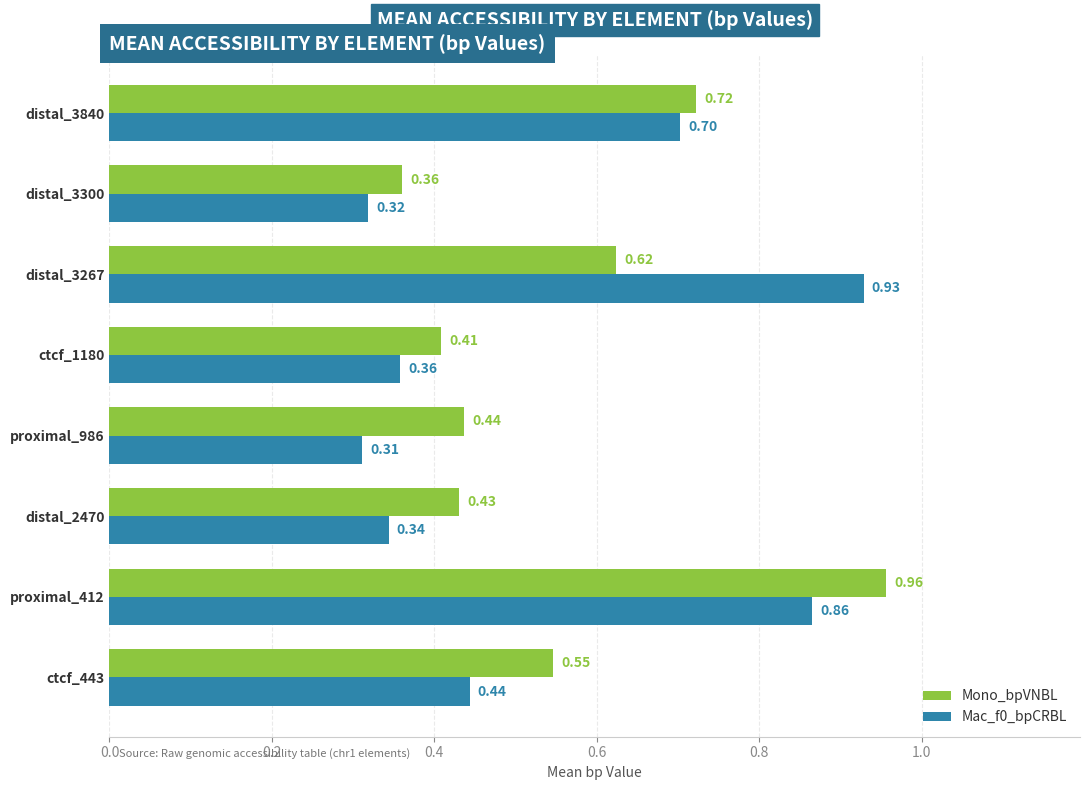

At how many categories does at least one series exceed 0?

8